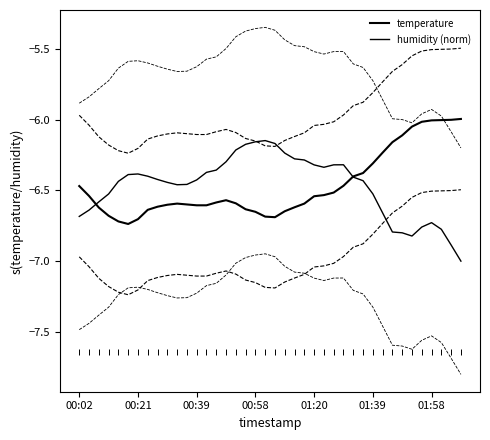

What is the sum of all humidity (norm) values?

-258.8